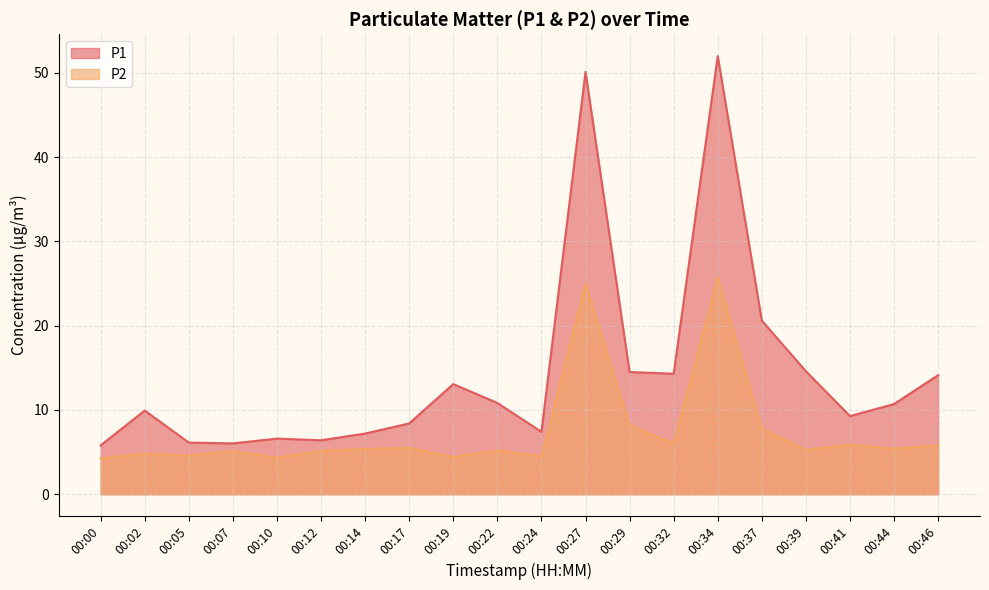

The P1 series shows 10.8 at 00:22. True or false?

True